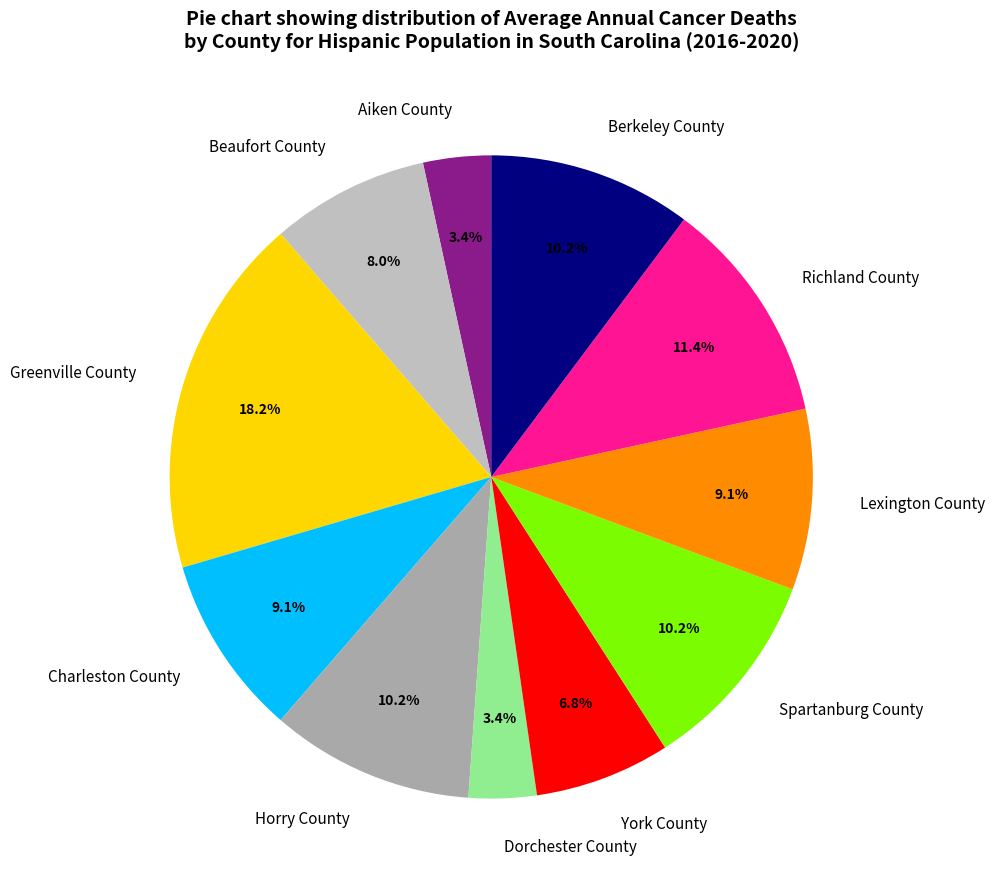

What portion of the pie excludes Berkeley County?

89.8%